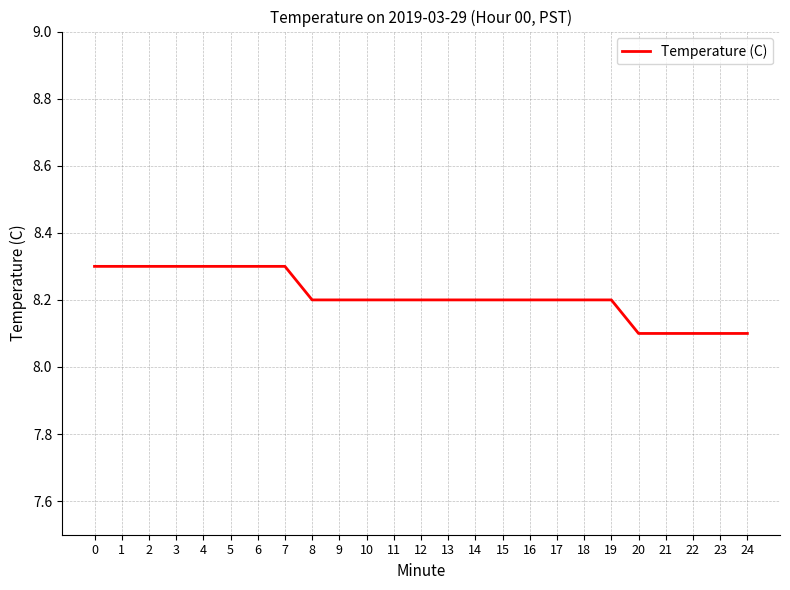

Approximately how many times larger is the value at 9 compared to 8?

1.0